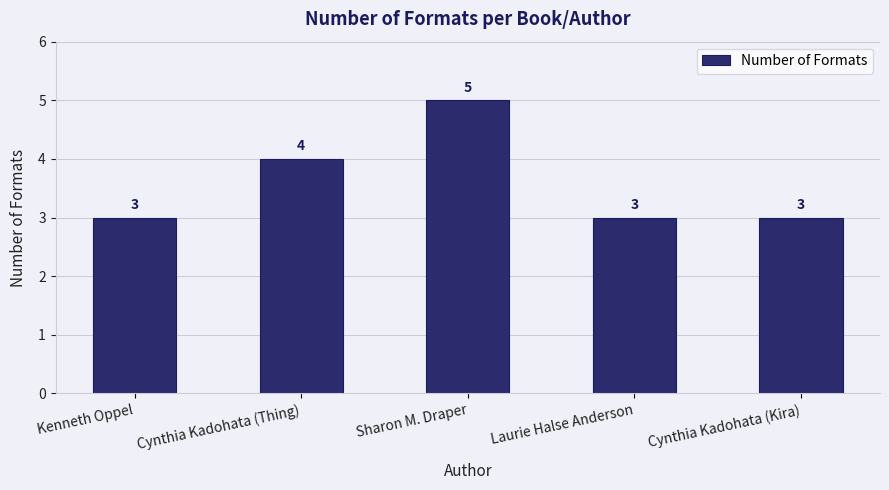

Count the values in the range 3 to 4.

4